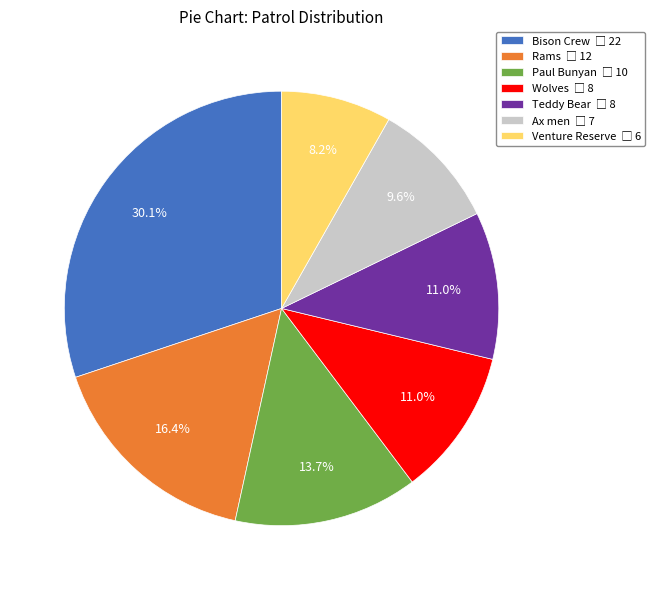

Does Bison Crew account for over 50% of the chart?

No